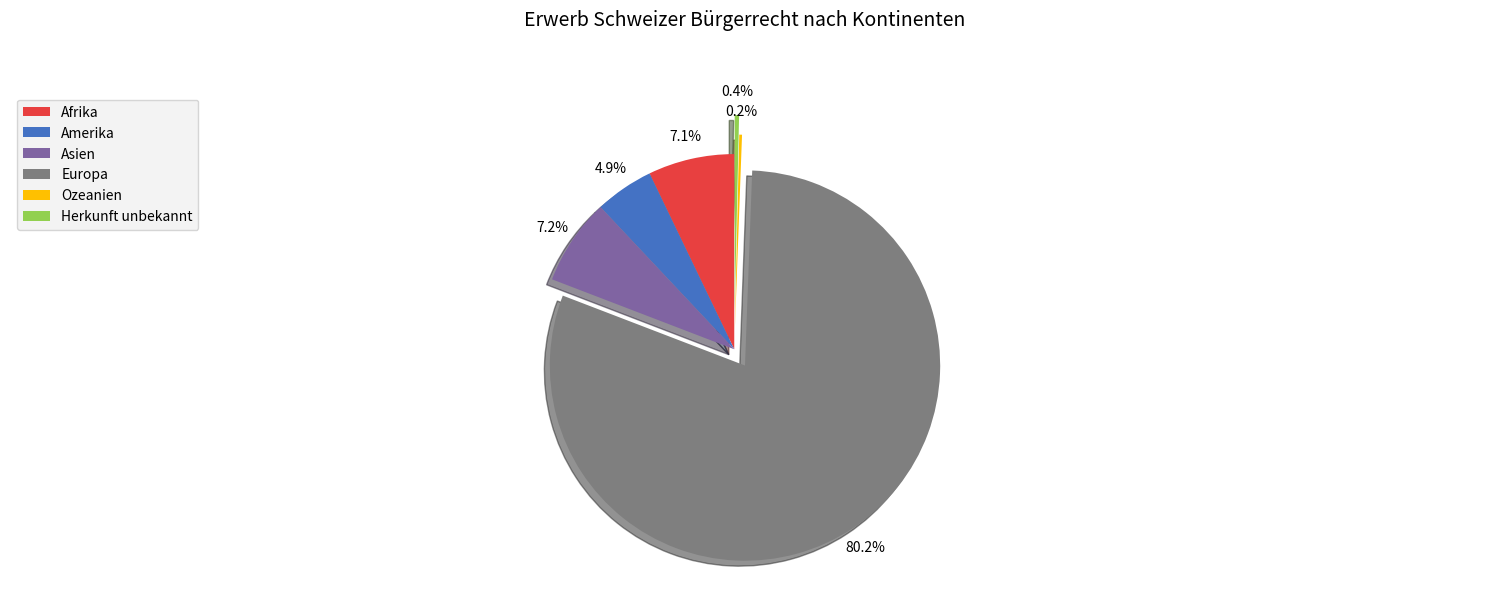

Which category has the biggest portion of the pie?

Europa